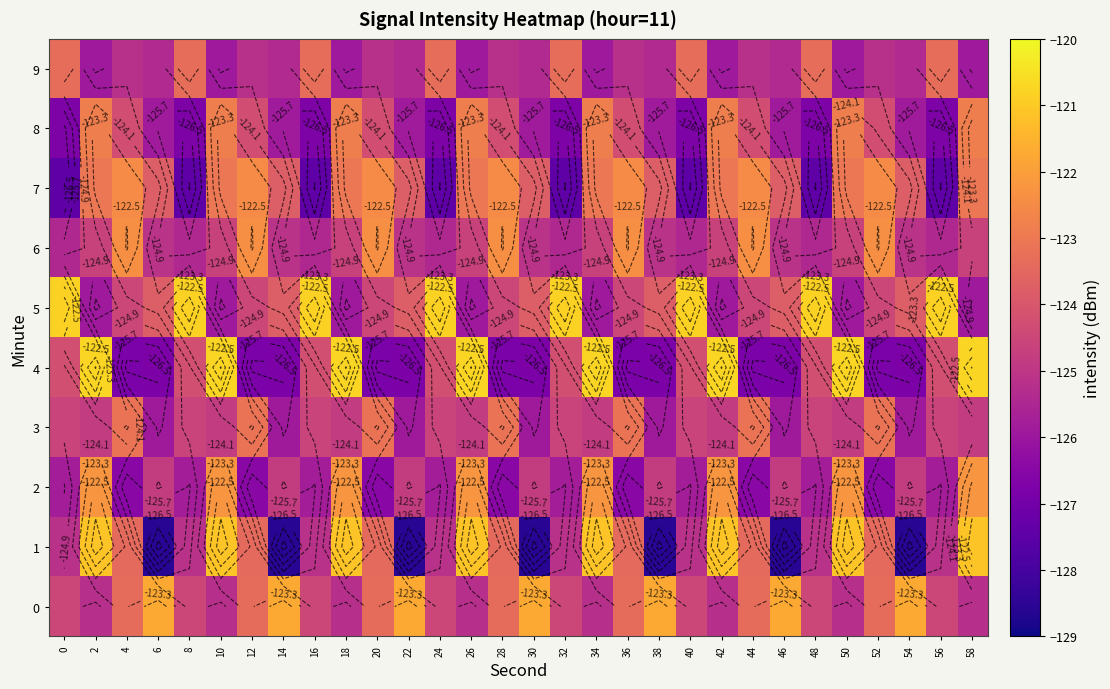

How many data points in 9 are less than -125?

22